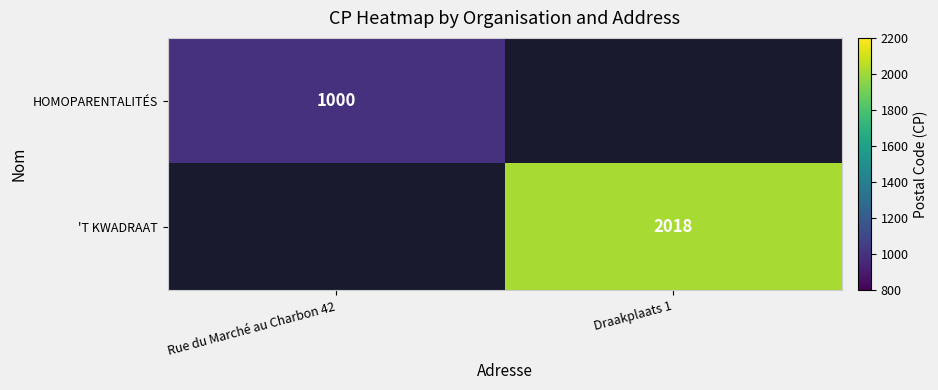

The 'T KWADRAAT series shows 2018 at Draakplaats 1. True or false?

True